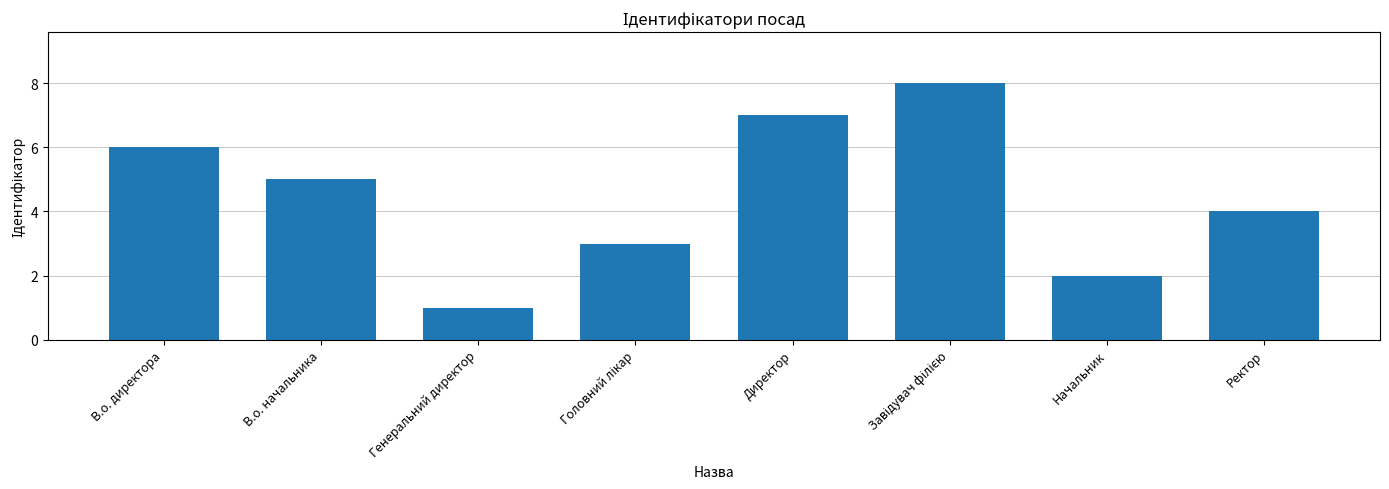

Where is the data nearest to the value 4?

Ректор